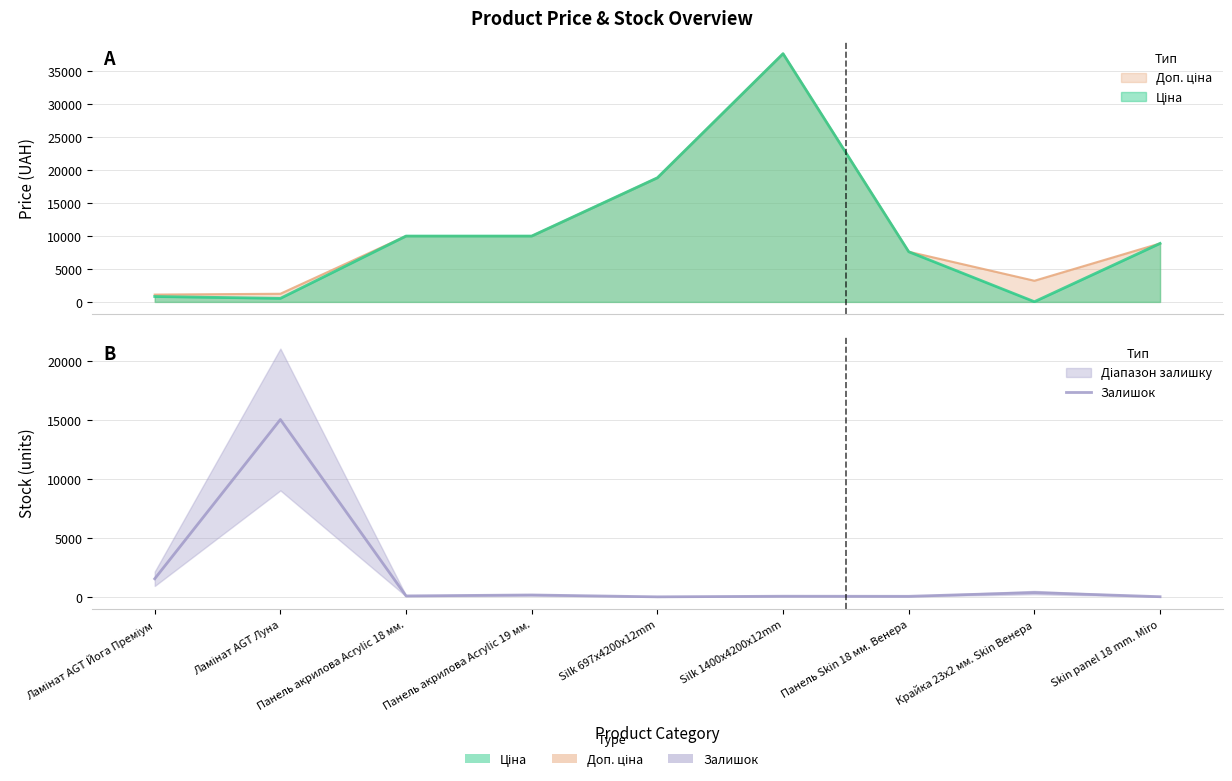

What is the greatest value displayed?

15050